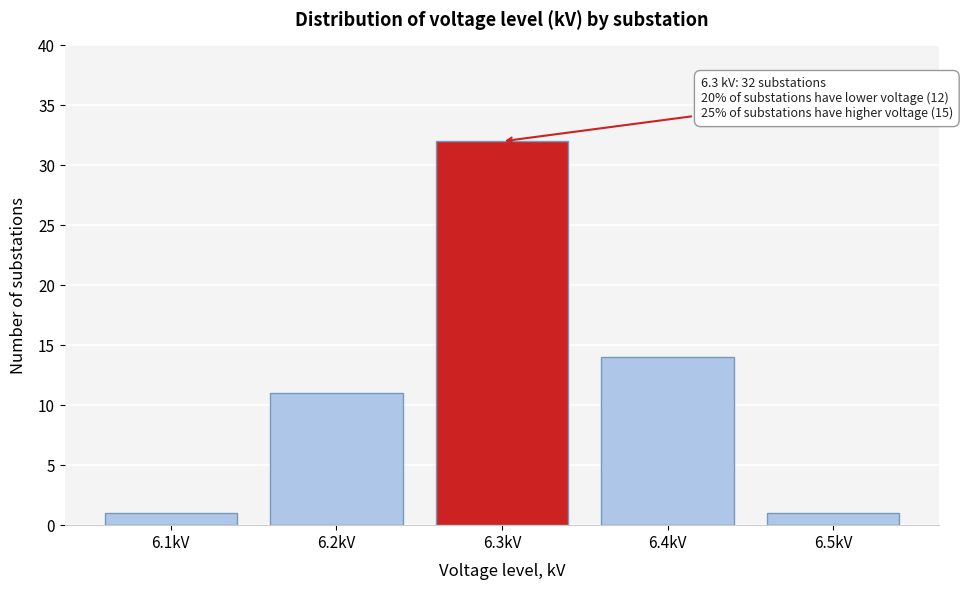

Which range on the x-axis has the tallest bar?

6.25 to 6.35